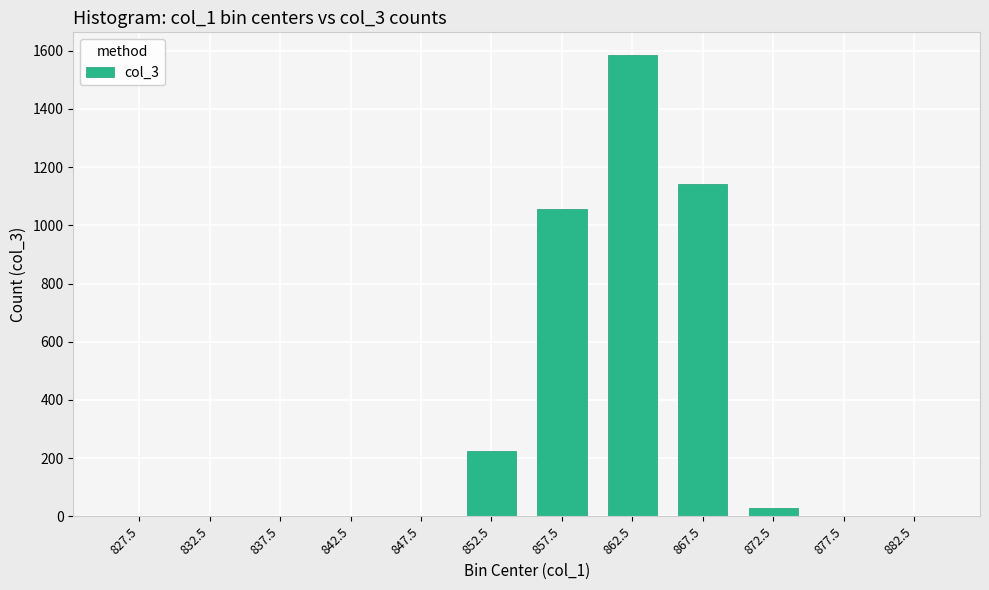

Reading left to right, extract all data points from this chart.

827.5=0	832.5=0	837.5=0	842.5=0	847.5=0	852.5=223	857.5=1055	862.5=1584	867.5=1141	872.5=29	877.5=0	882.5=0